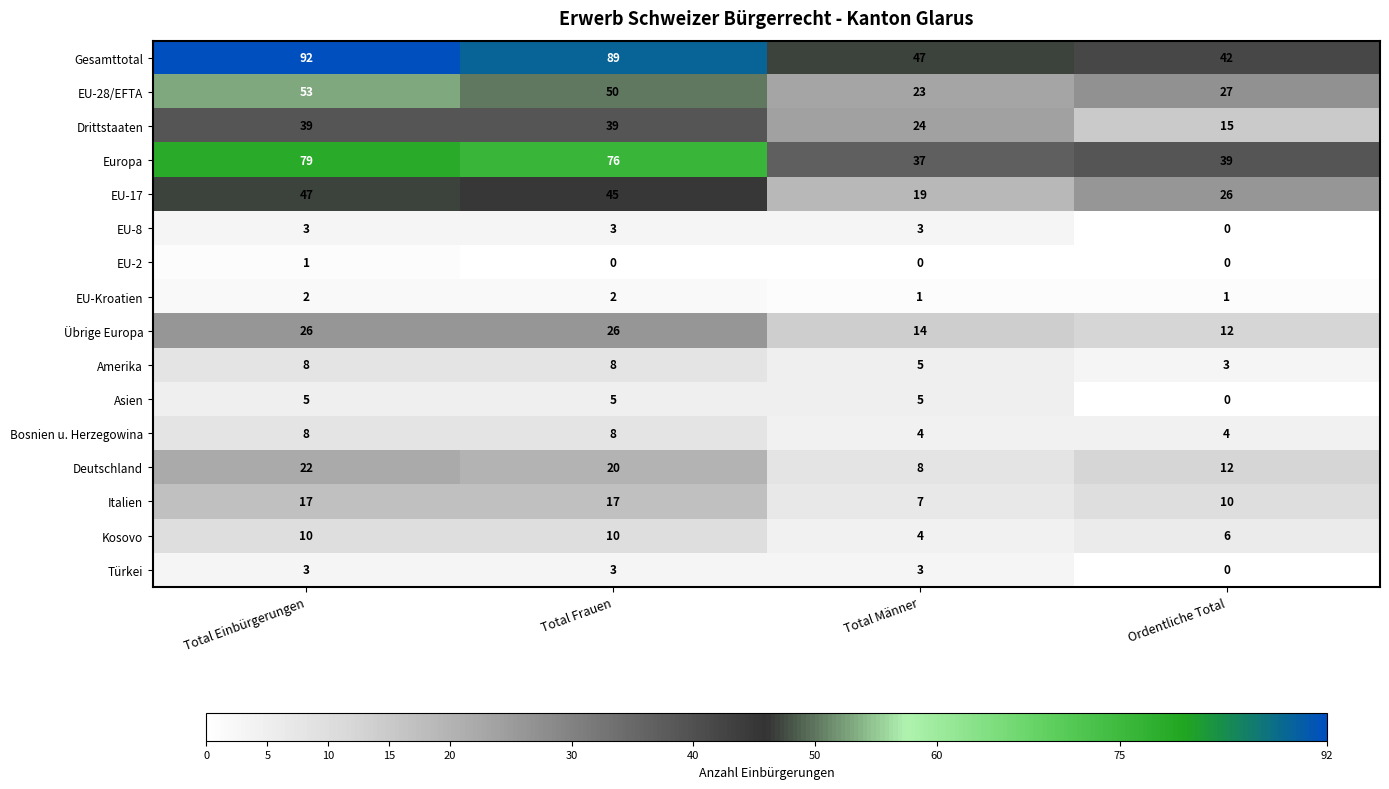

At which category is the sum across all series the highest?

Total Einbürgerungen